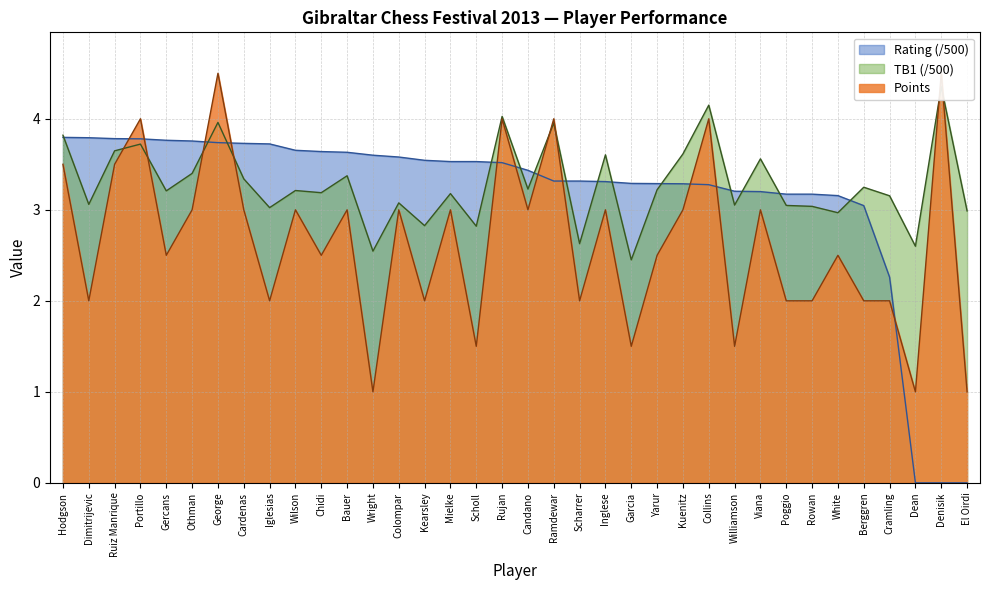

At Iglesias, list the series in order from largest to smallest.

Rating, TB1, Points